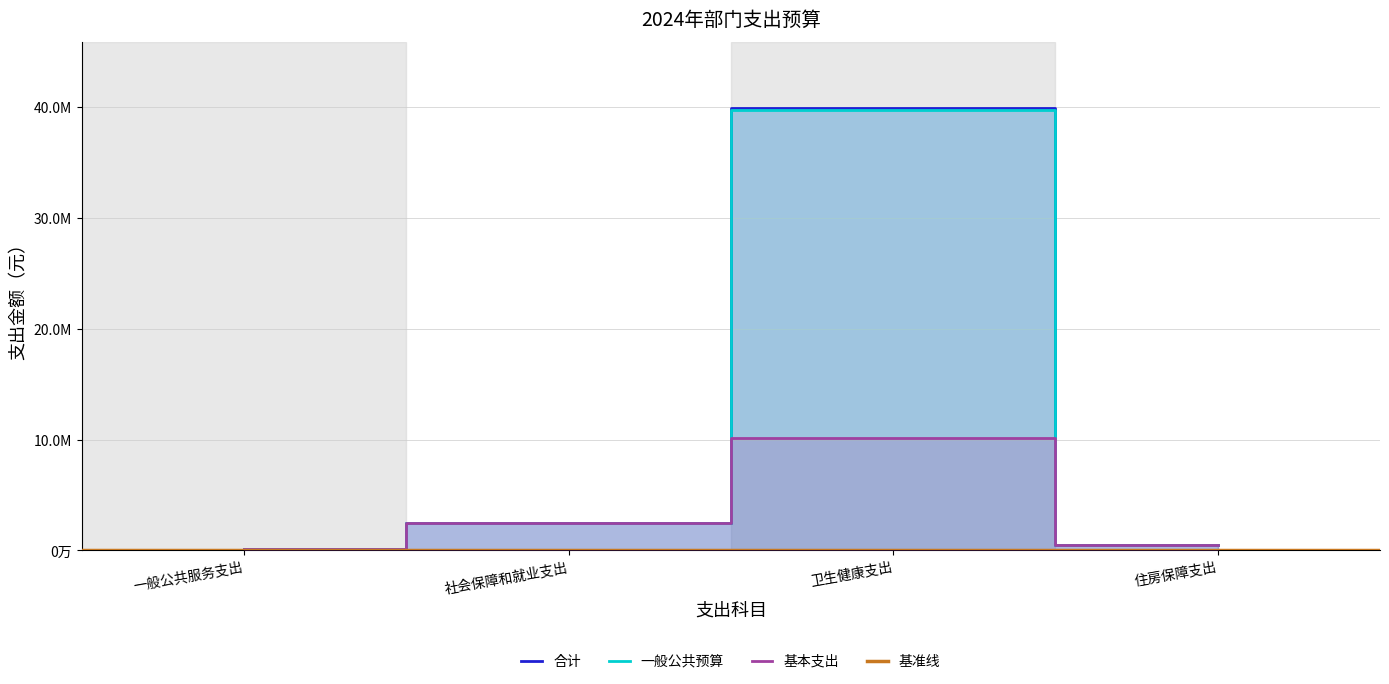

What position from the right is 住房保障支出?

1